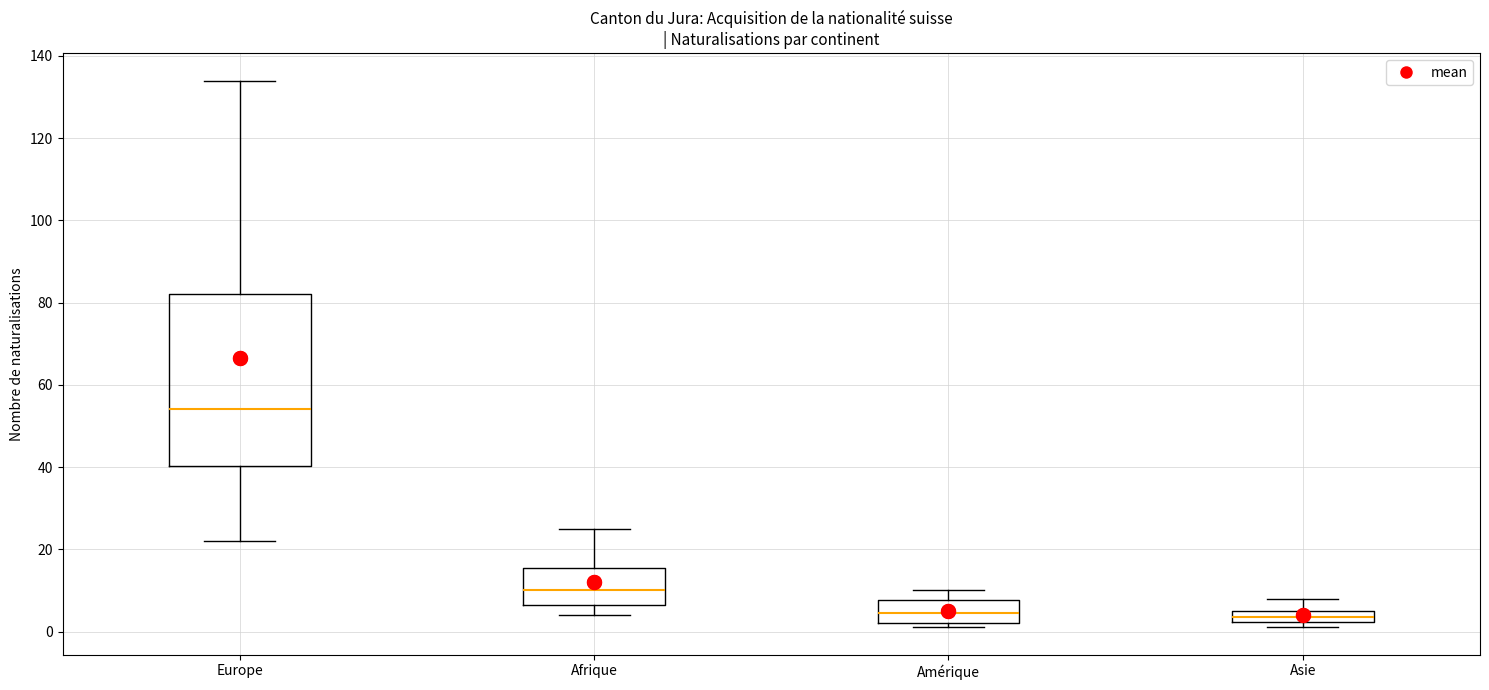

Which box is the tallest, from its lower edge to its upper edge?

Europe